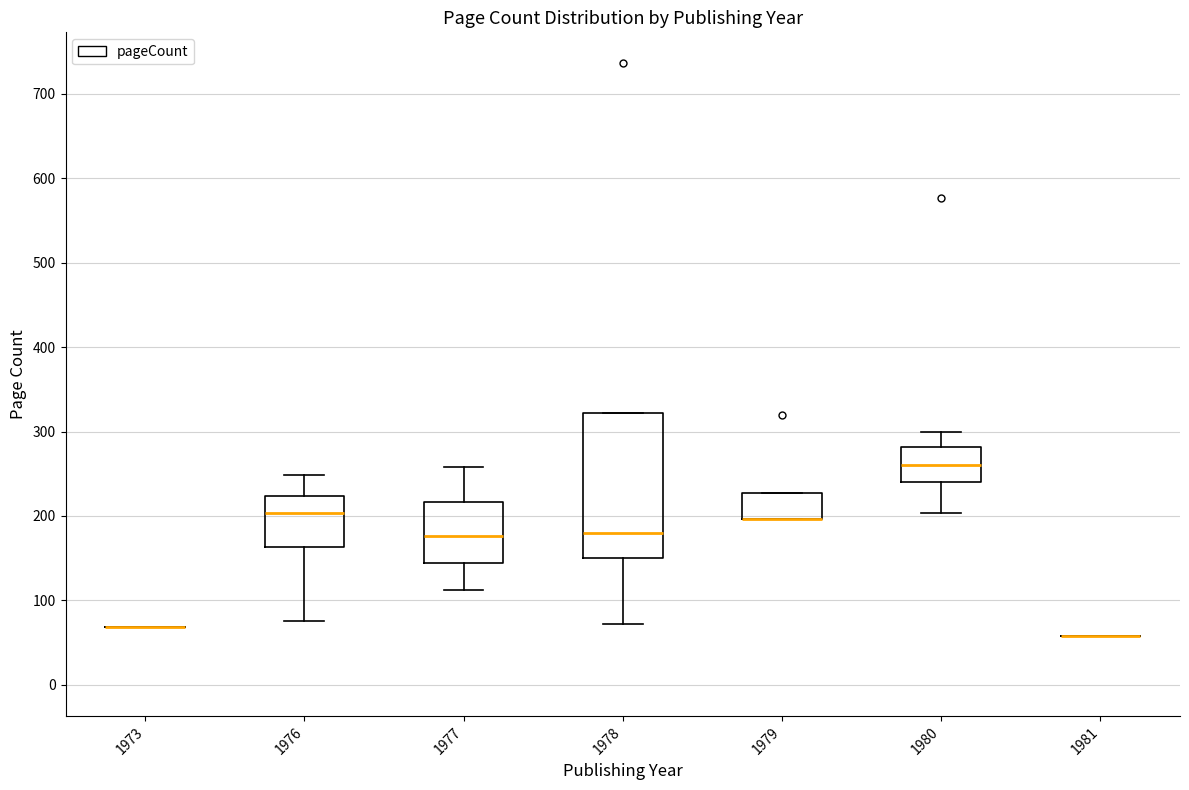

Which box is the tallest, from its lower edge to its upper edge?

1978